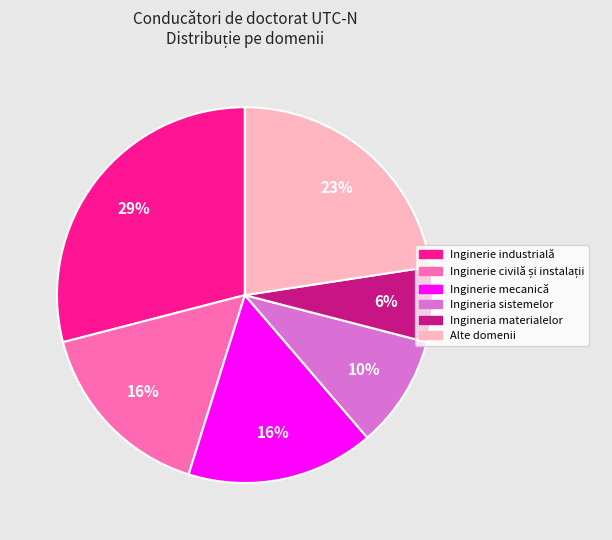

To the nearest percent, what is the difference between the largest and smallest slice percentages?

23%